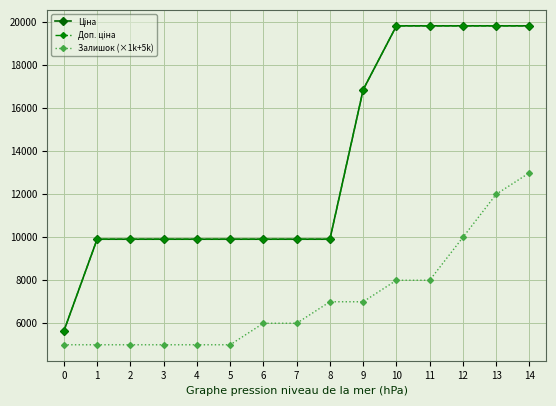

Reading left to right, what are all the values shown in this chart?

Ціна: 0=5636.0	1=9908.5	2=9908.5	3=9908.5	4=9908.5	5=9908.5	6=9908.5	7=9908.5	8=9908.5	9=16863.2	10=19831.1	11=19831.1	12=19831.1	13=19831.1	14=19831.1
Доп. ціна: 0=5636.0	1=9908.5	2=9908.5	3=9908.5	4=9908.5	5=9908.5	6=9908.5	7=9908.5	8=9908.5	9=16863.2	10=19831.1	11=19831.1	12=19831.1	13=19831.1	14=19831.1
Залишок (×1k+5k): 0=5000.0	1=5000.0	2=5000.0	3=5000.0	4=5000.0	5=5000.0	6=6000.0	7=6000.0	8=7000.0	9=7000.0	10=8000.0	11=8000.0	12=10000.0	13=12000.0	14=13000.0